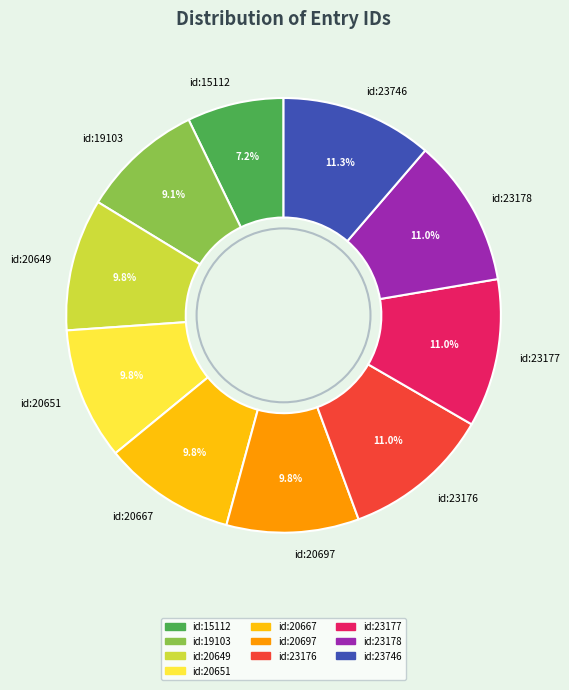

True or false: id:19103 accounts for 15% of the total.

False